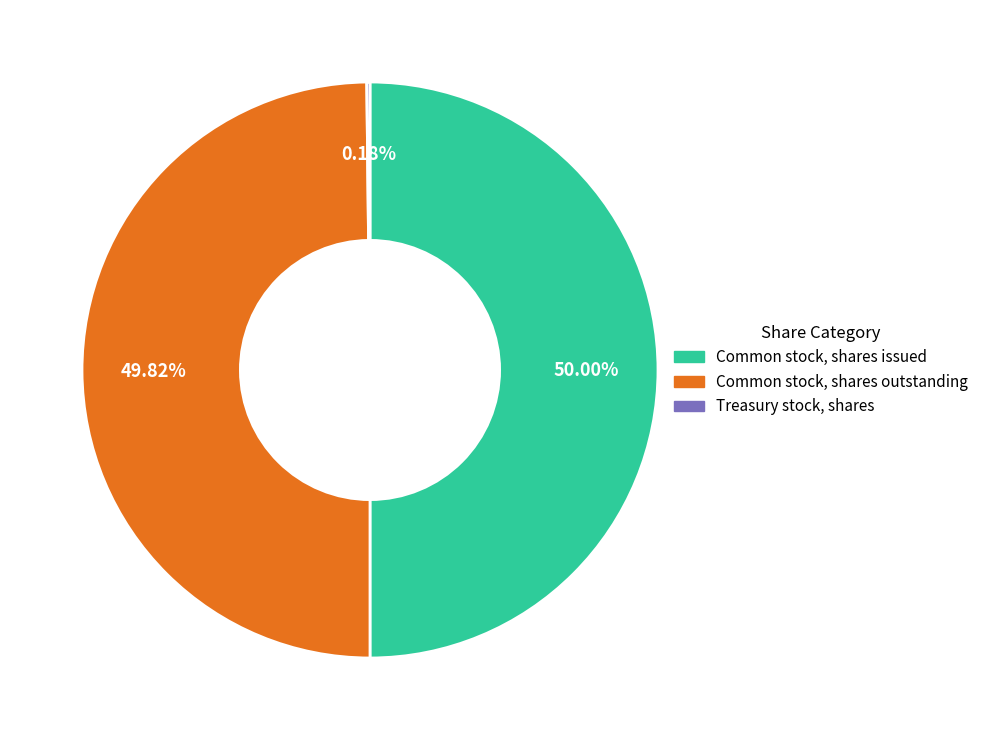

Is the sum of Common stock, shares issued and Common stock, shares outstanding greater than half?

Yes